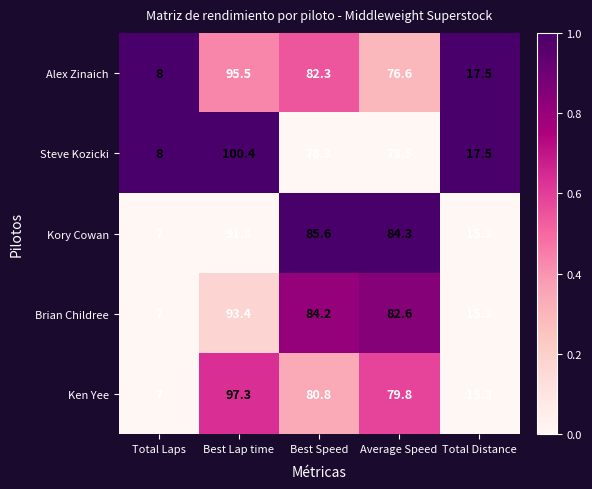

The Ken Yee series shows 48.0 at Best Speed. True or false?

False